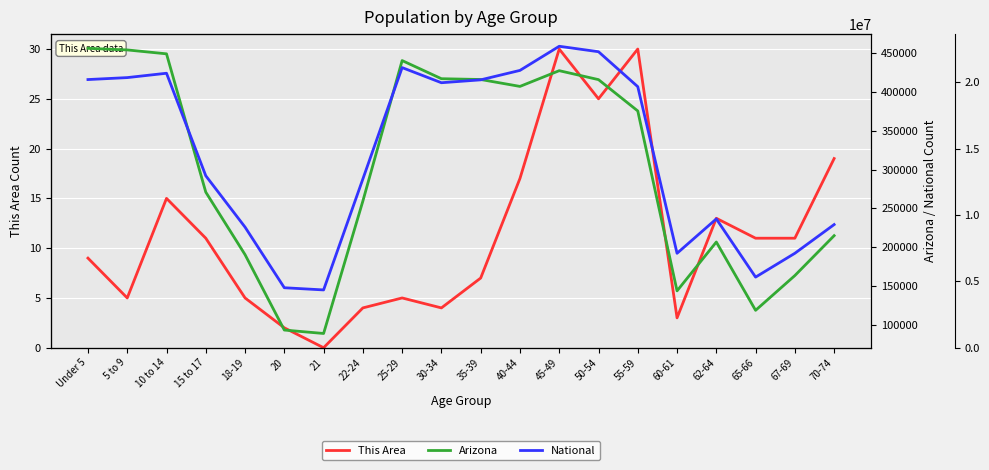

What is the total value across all series at 25-29?

21541852